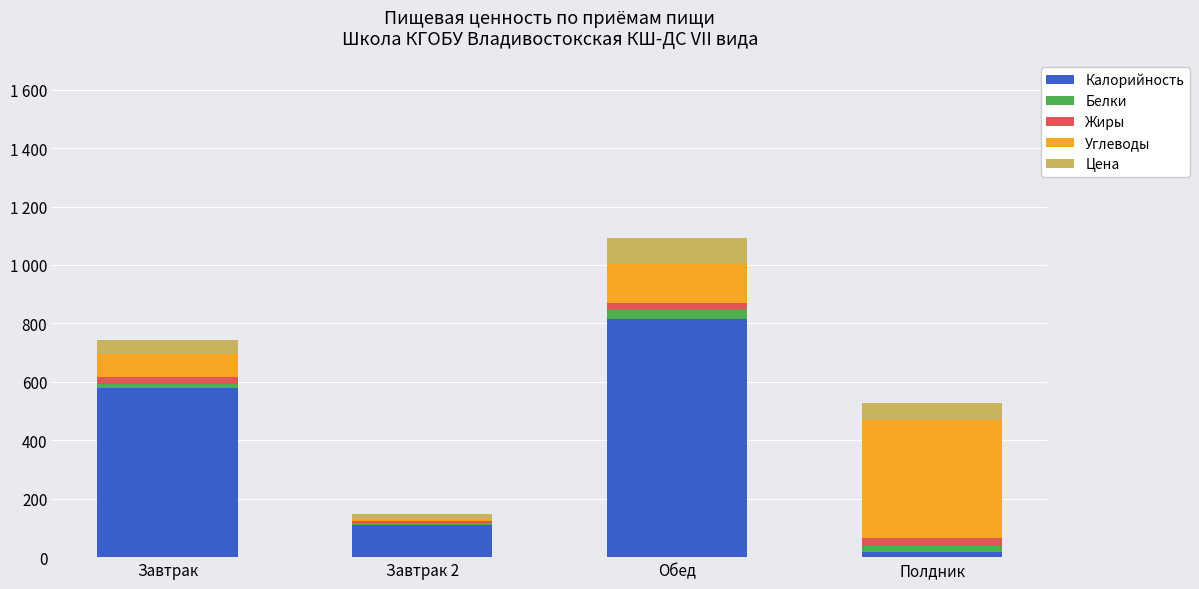

Which series has the widest spread of values?

Калорийность